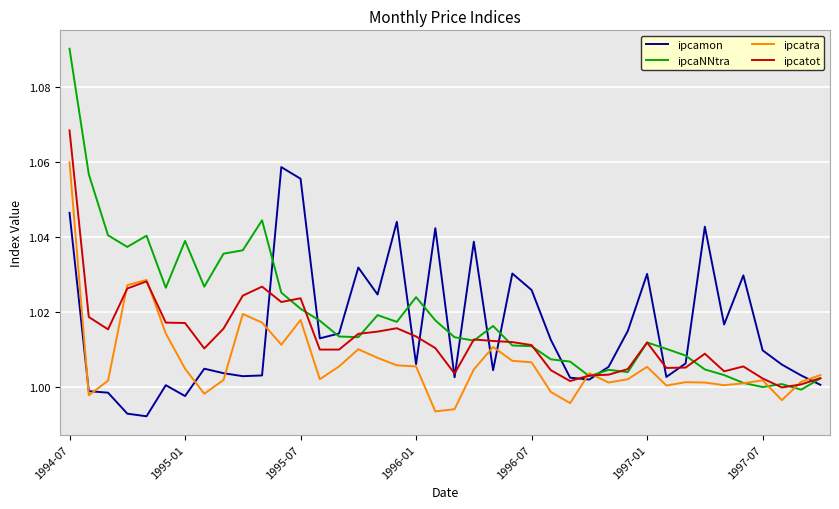

Which series has the largest range (max minus min)?

ipcaNNtra